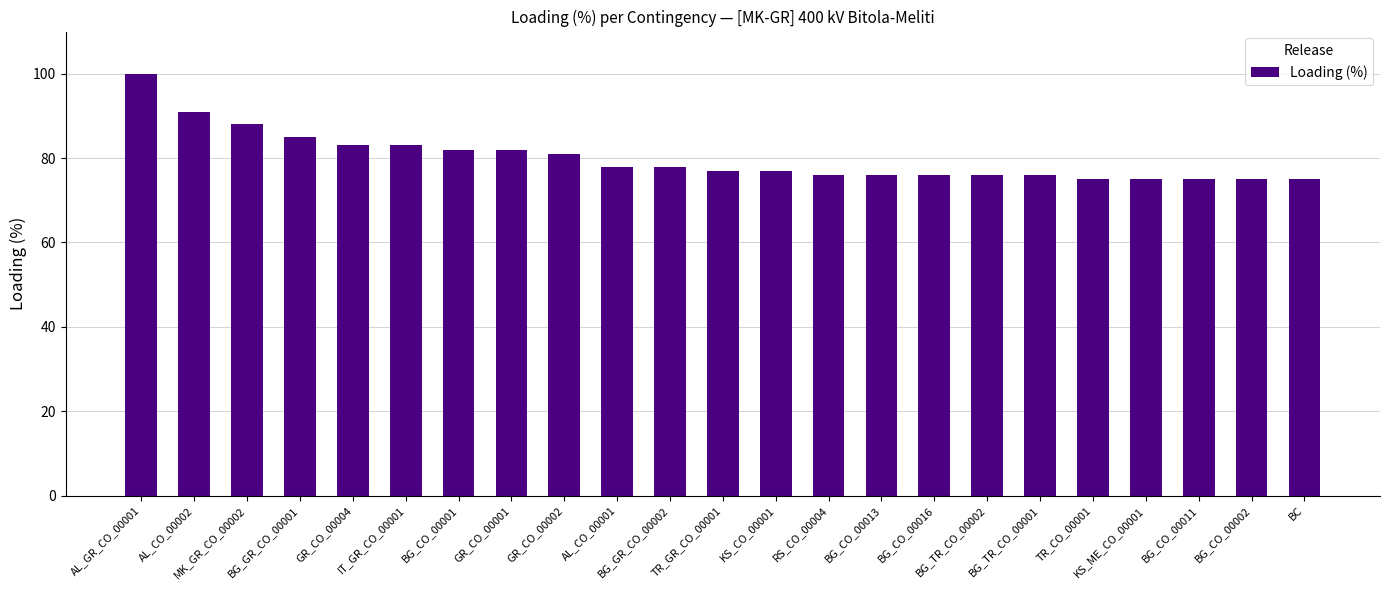

Read the value at BG_CO_00011.

75